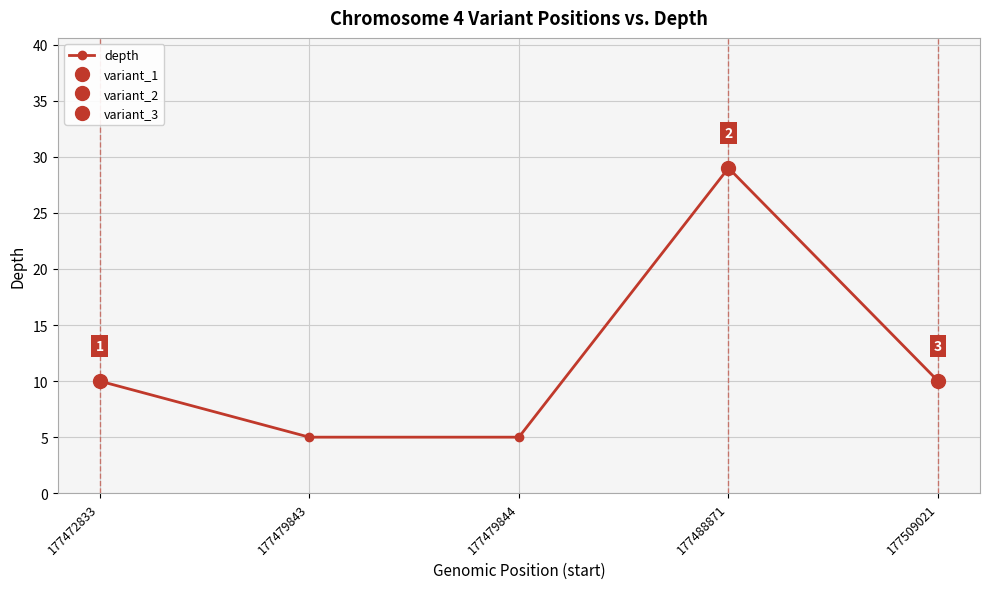

Is it true that the value at 177479843 is 5?

True